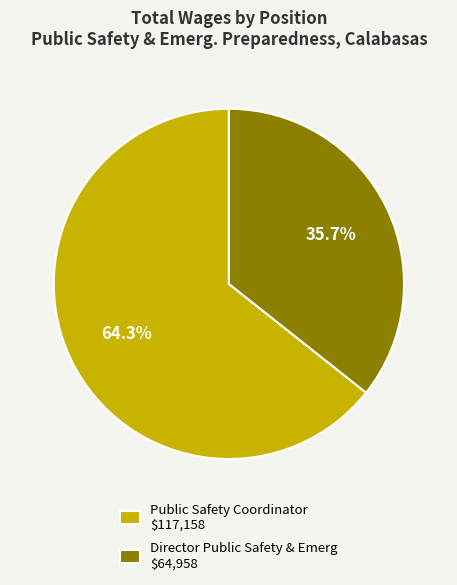

How many segments does this pie chart have?

2